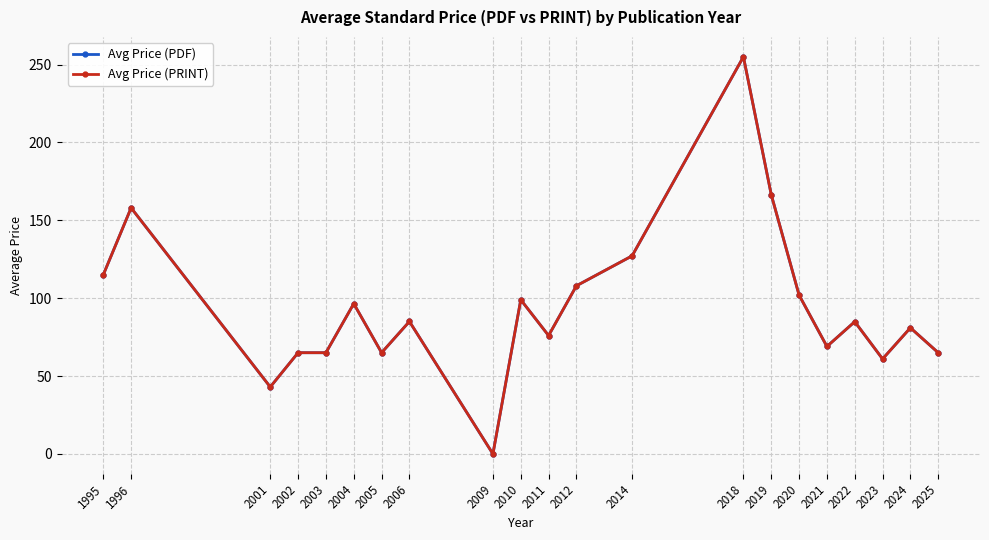

Does the chart have visible grid lines?

Yes